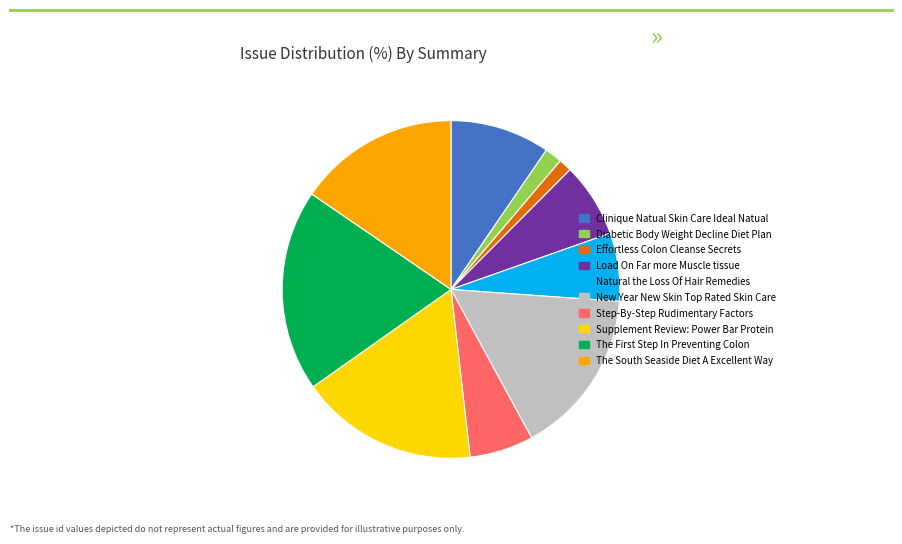

Count the number of slices in the pie.

10